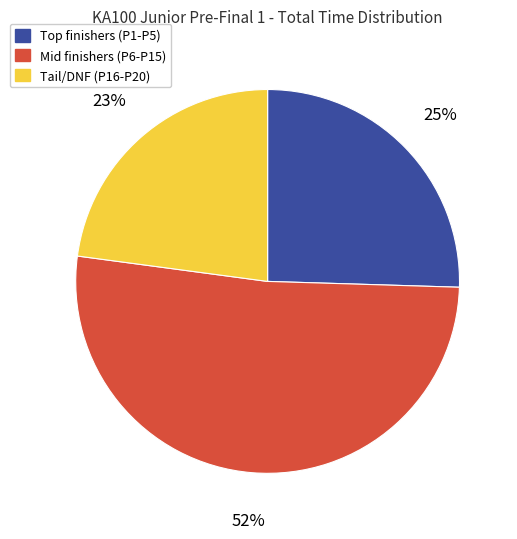

How many segments does this pie chart have?

3